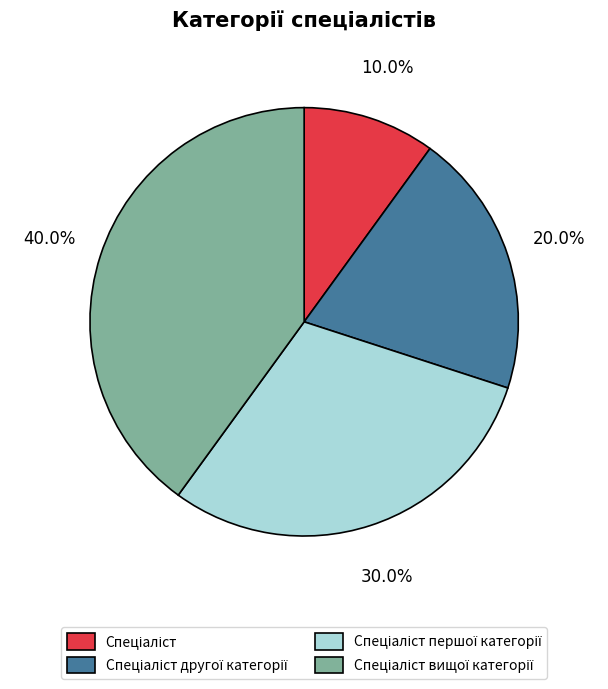

Does any single category account for the majority?

No